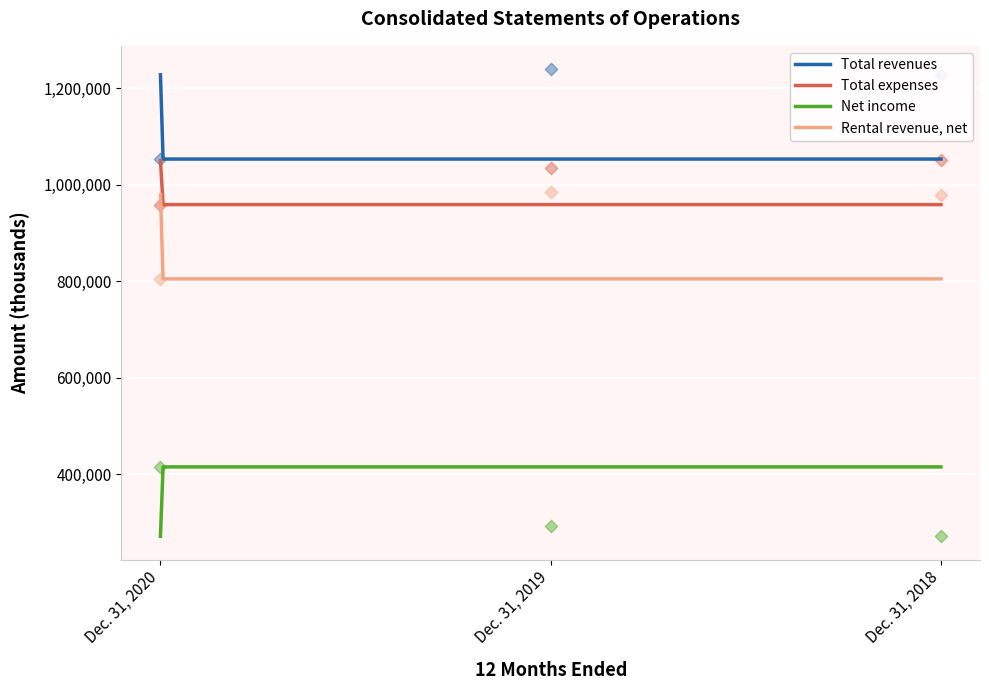

Which series has the largest Y range (max minus min)?

Total revenues